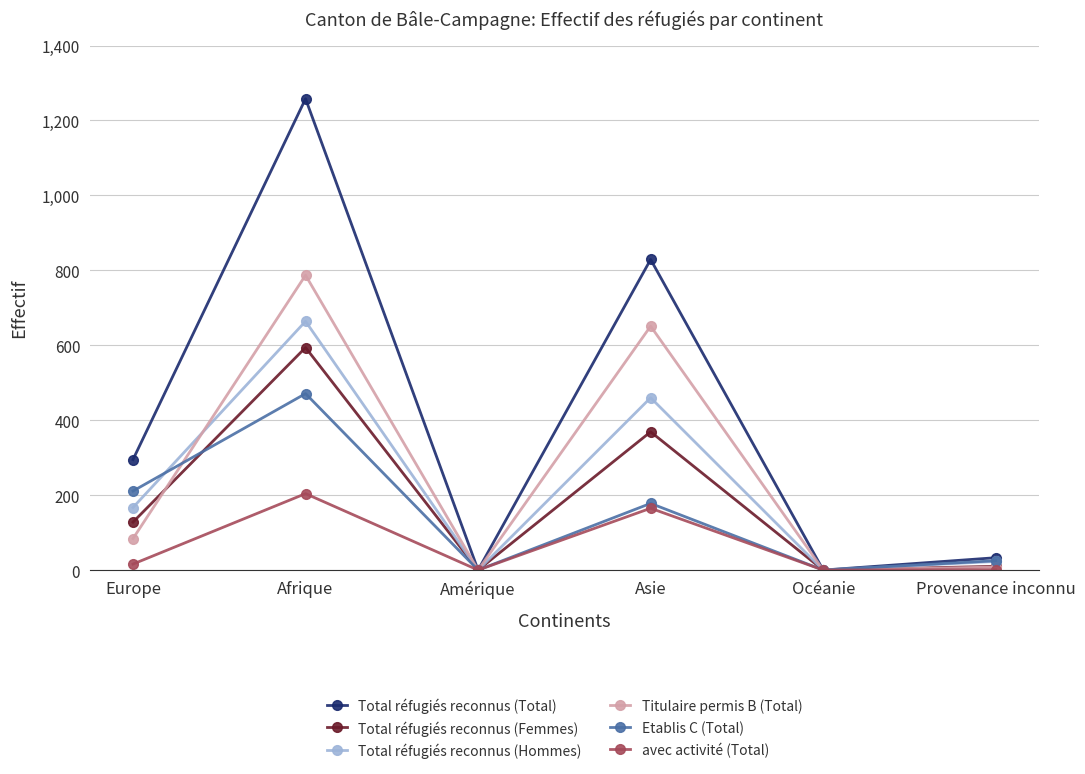

At which category is the sum across all series the highest?

Afrique